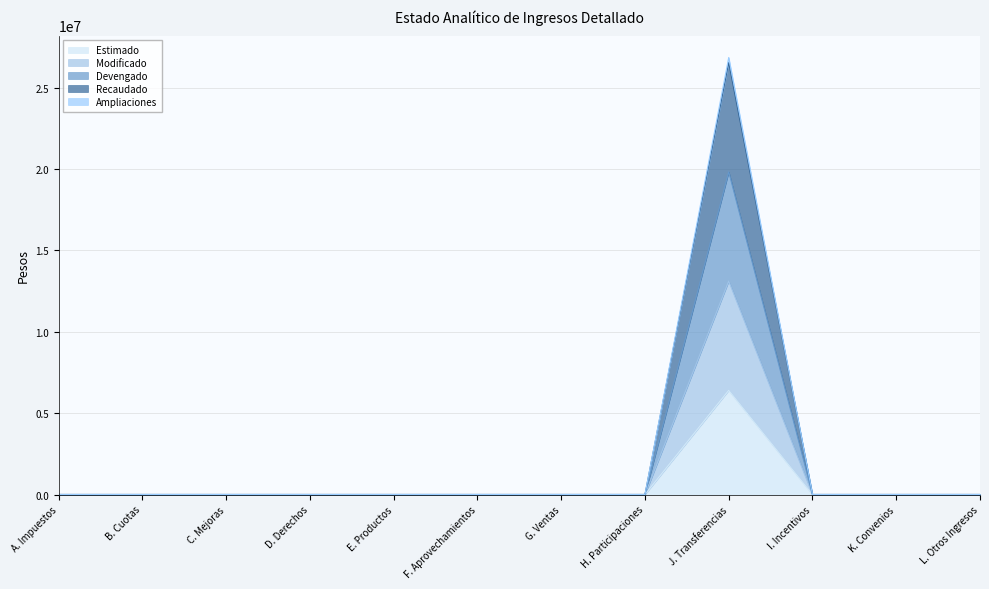

Does the chart have visible grid lines?

Yes